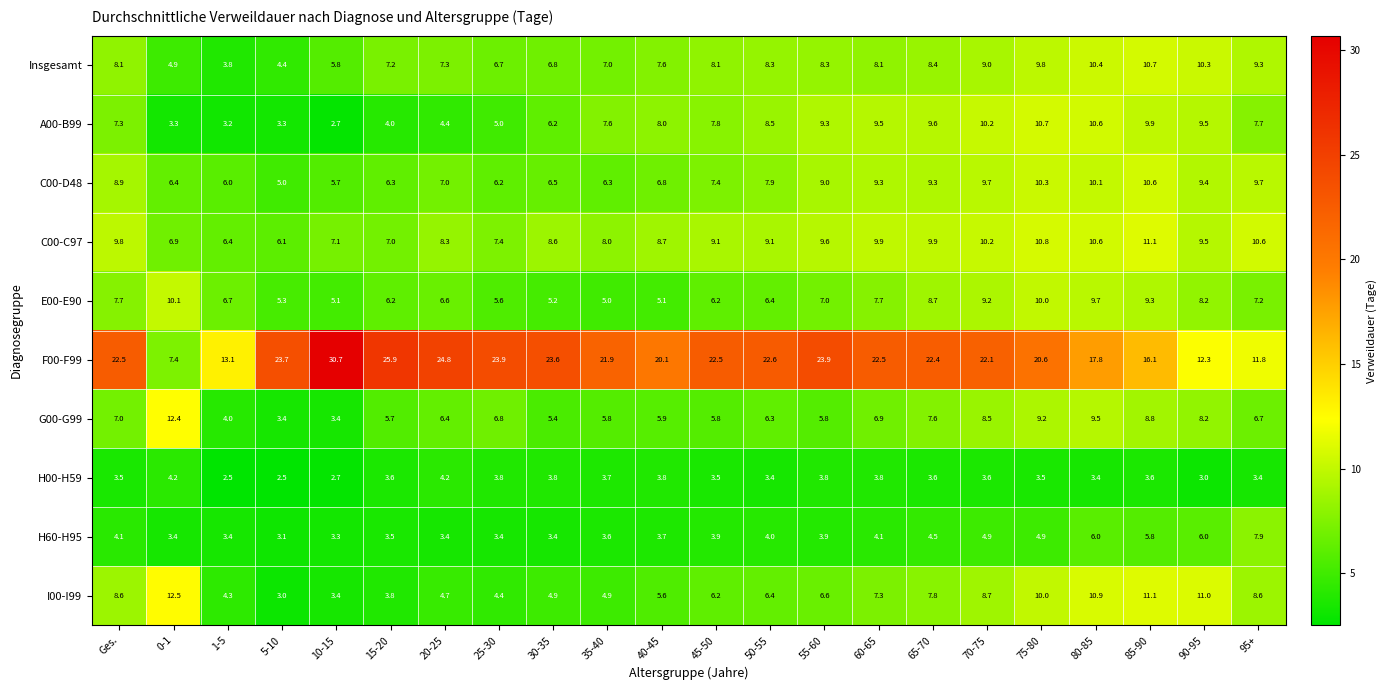

Which series has the widest spread of values?

F00-F99